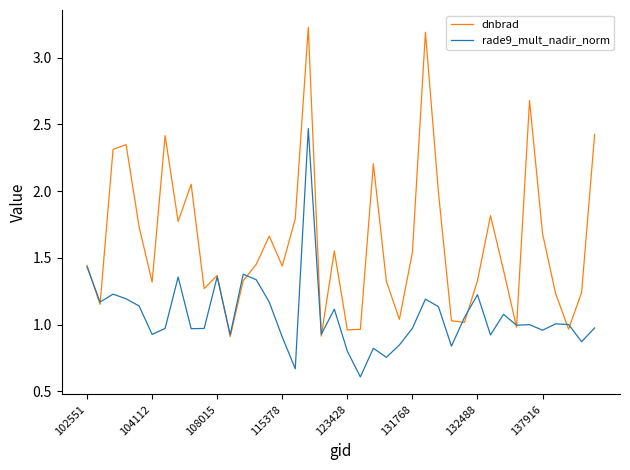

What is the smallest value displayed?

0.6